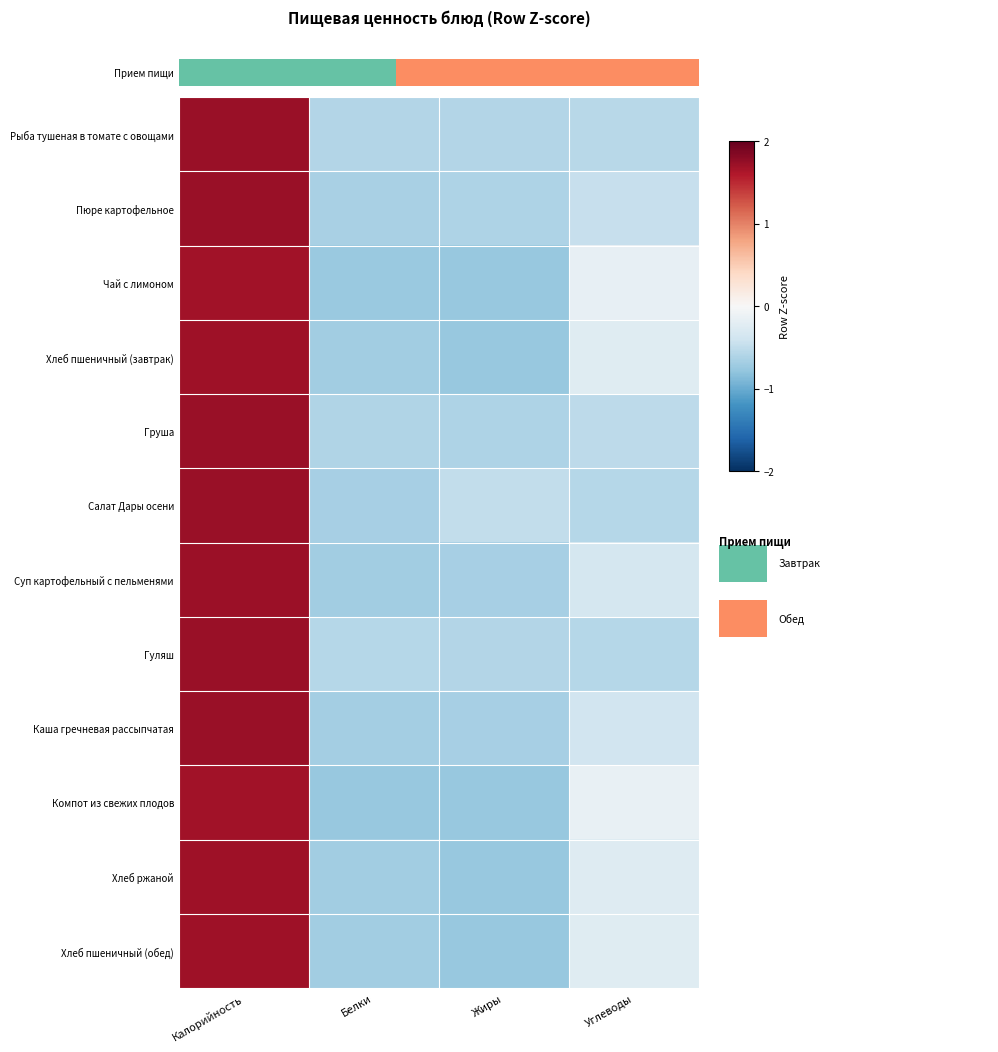

At Калорийность, list the series in order from largest to smallest.

Гуляш, Рыба тушеная в томате с овощами, Груша, Салат Дары осени, Пюре картофельное, Каша гречневая рассыпчатая, Суп картофельный с пельменями, Хлеб ржаной, Хлеб пшеничный (завтрак), Хлеб пшеничный (обед), Чай с лимоном, Компот из свежих плодов